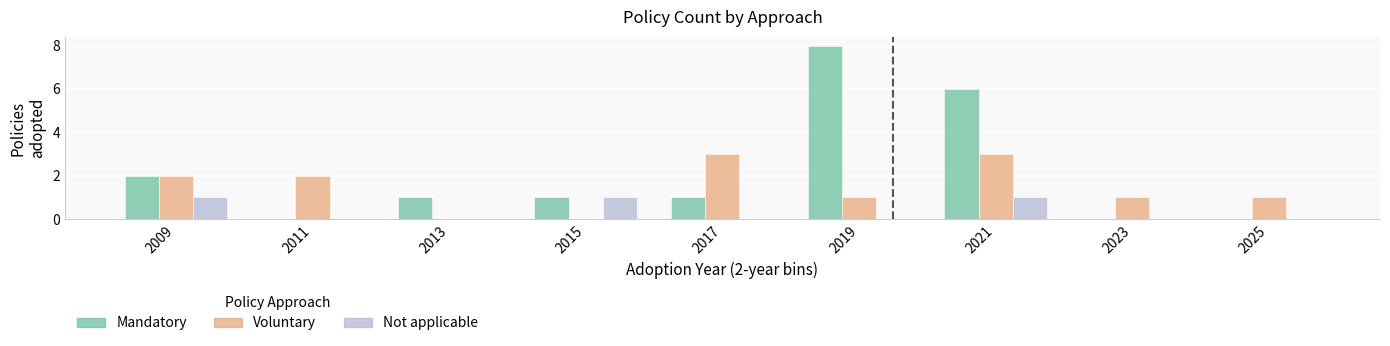

At which category is the sum across all series the highest?

2021